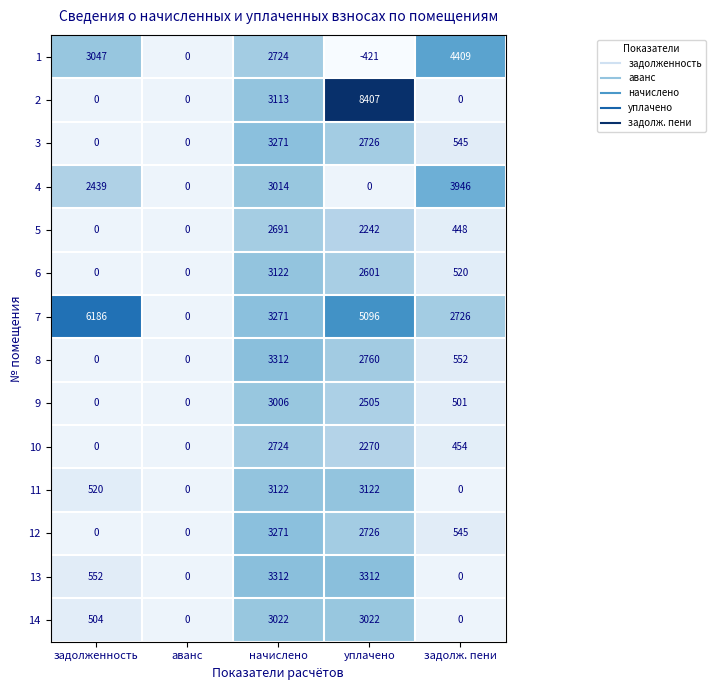

What is the maximum value shown in the chart?

8407